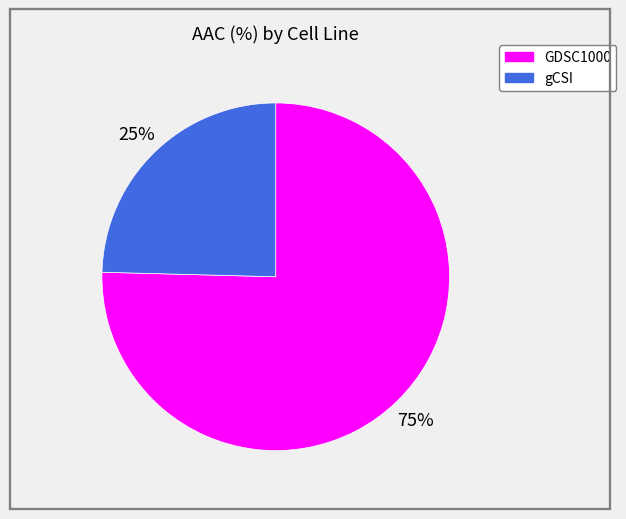

What is the ratio of the value at gCSI to the value at GDSC1000?

0.3